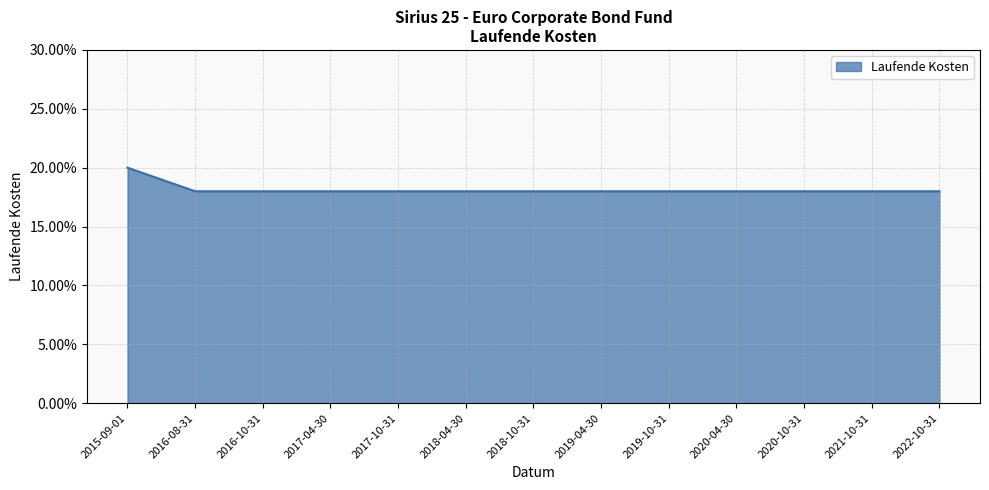

Is this an area chart (filled region under the line)?

Yes